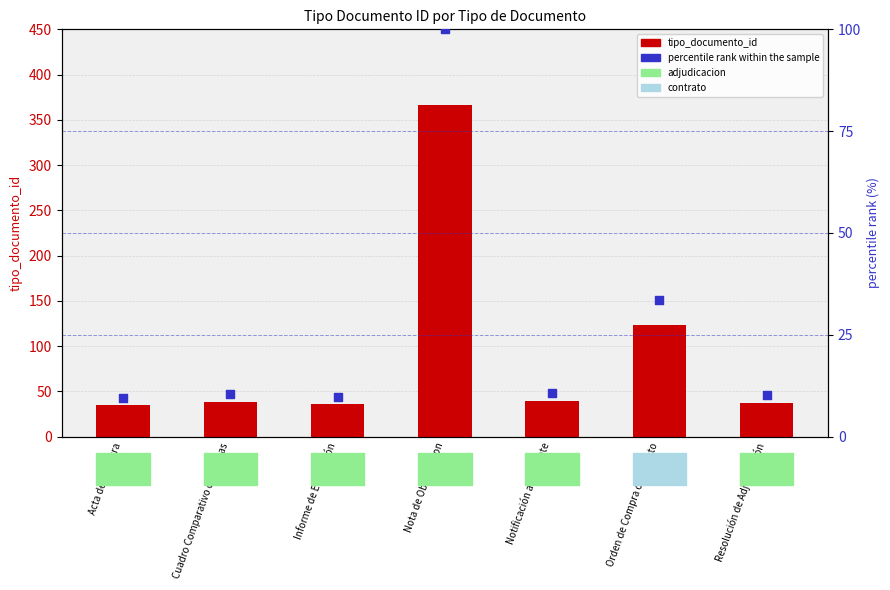

What is the total value across all series at Orden de Compra o Contrato?

156.6